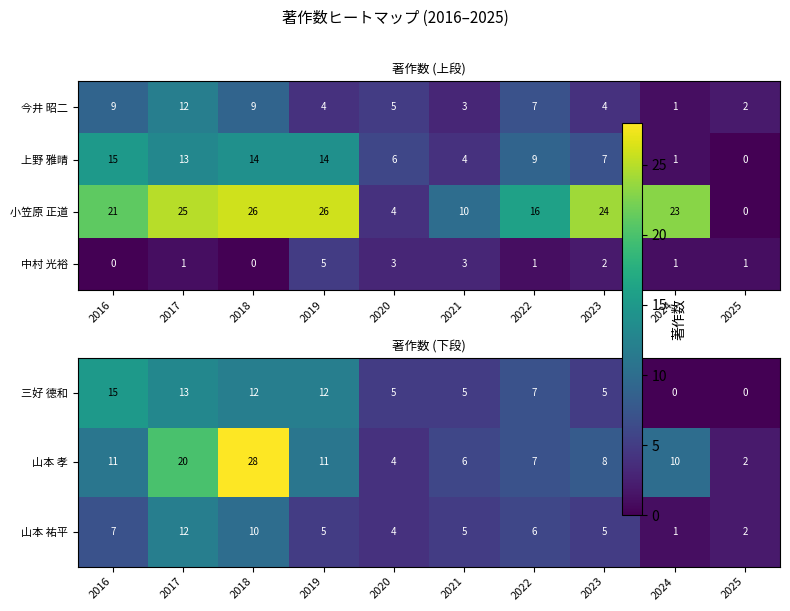

At which label is 山本 孝 closest to 15?

2016